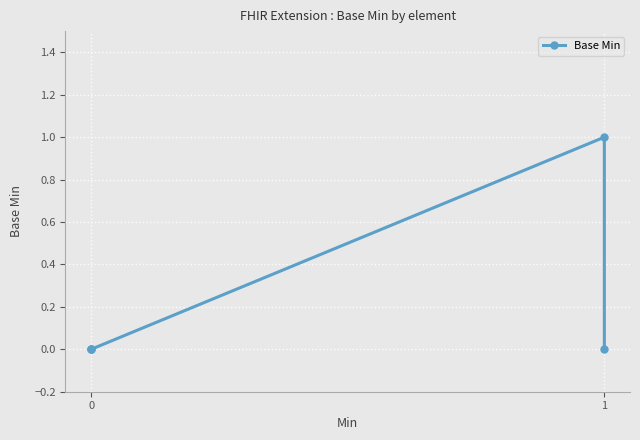

How many lines are shown in the chart?

1